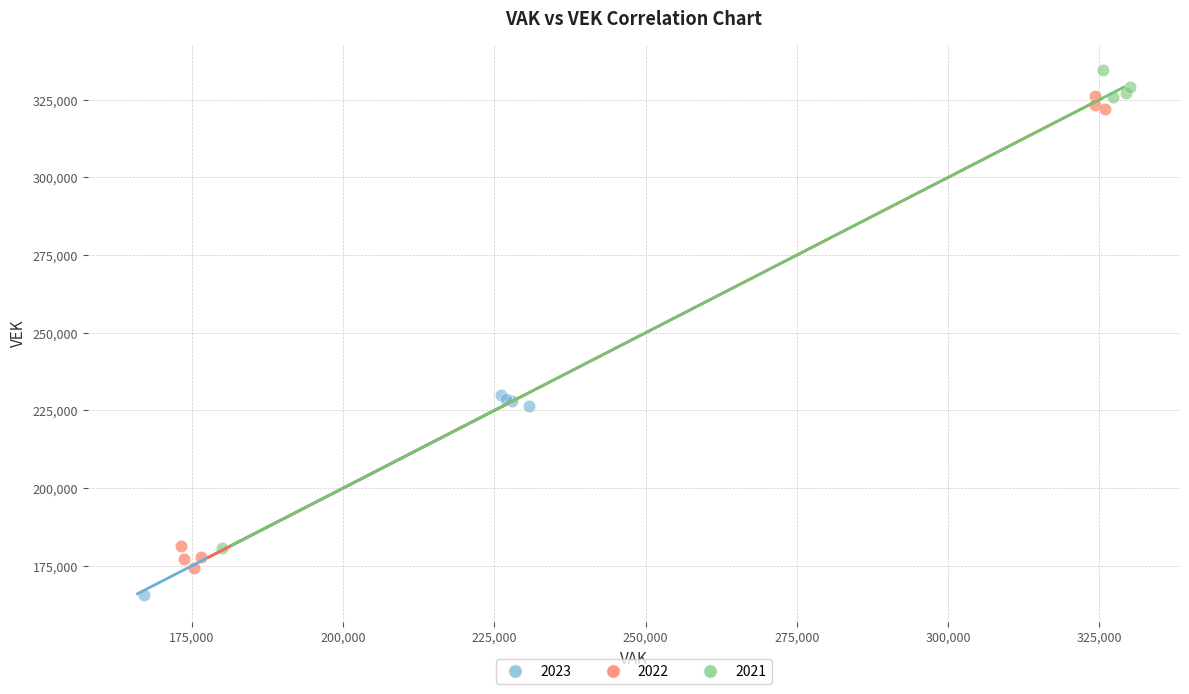

What are all the series names shown in the legend?

2023, 2022, 2021